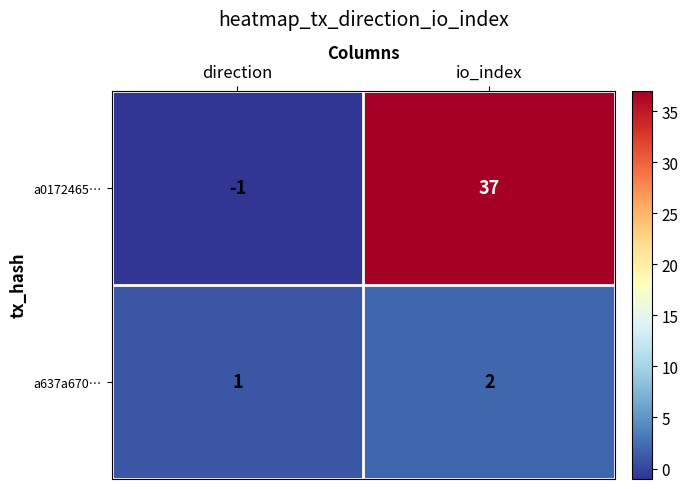

What is the total value across all series at io_index?

39